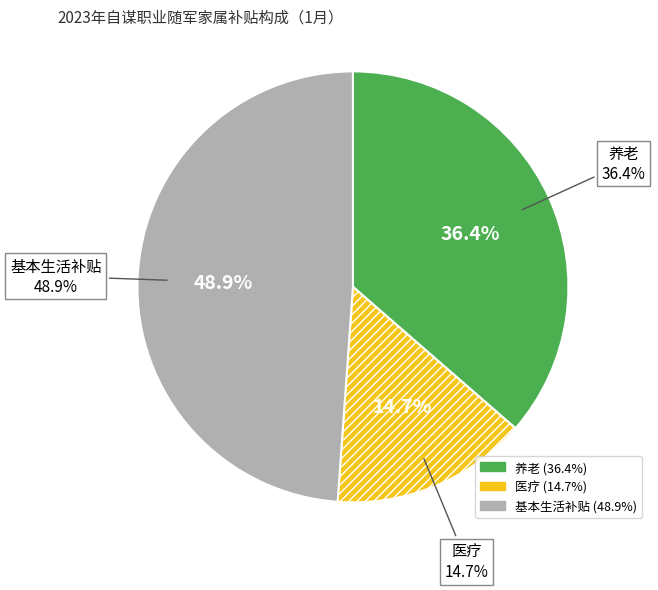

Approximately how many times larger is the value at 养老 compared to 医疗?

2.5